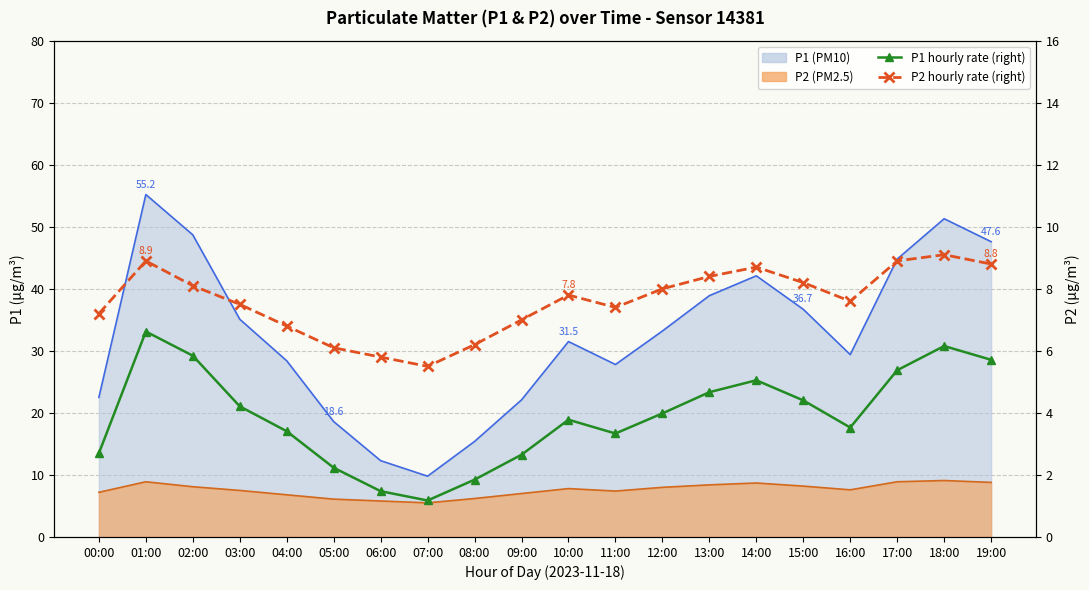

How many values in the P2 rate (right) series exceed 7?

14